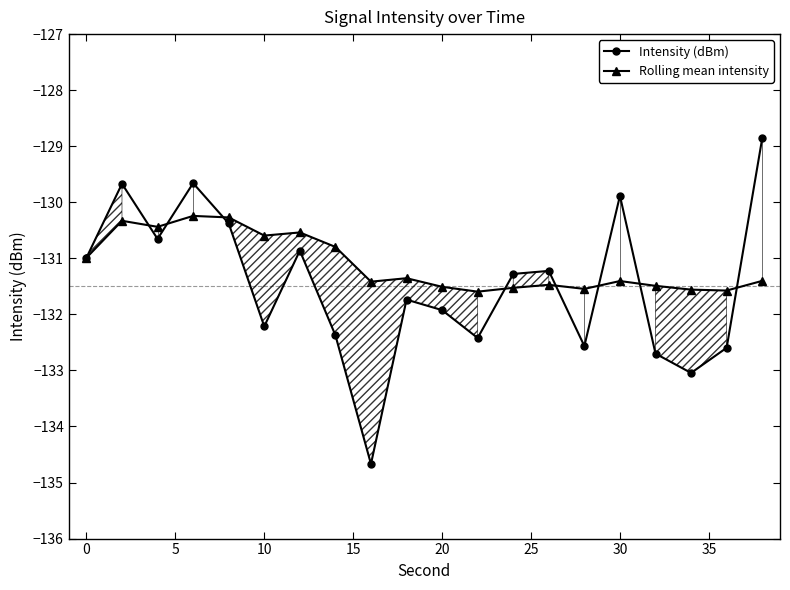

How many lines are shown in the chart?

2